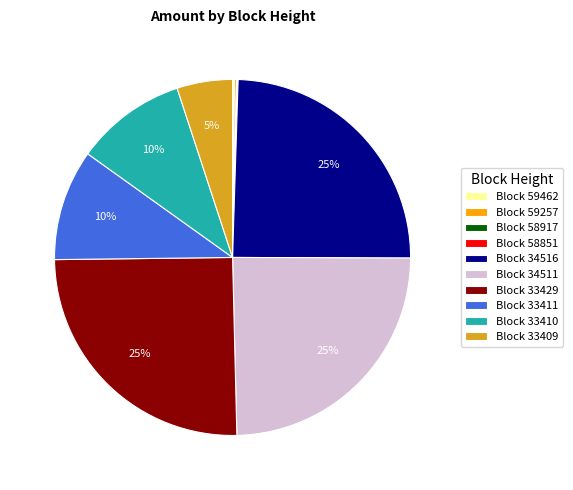

True or false: Block 34516 accounts for 25% of the total.

True